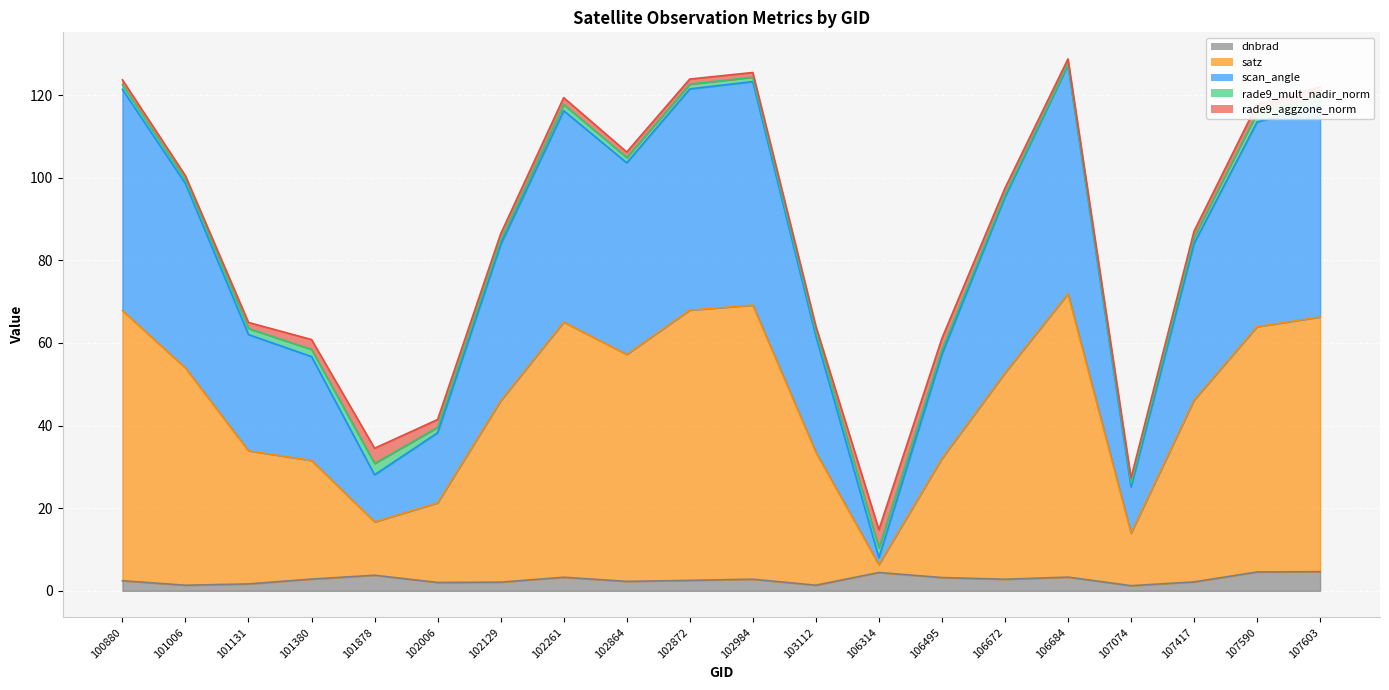

Between 107417 and 102872, which is larger?

102872